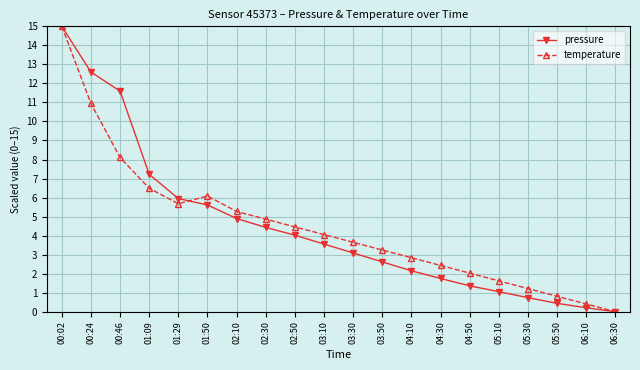

Count the number of data series in this chart.

2